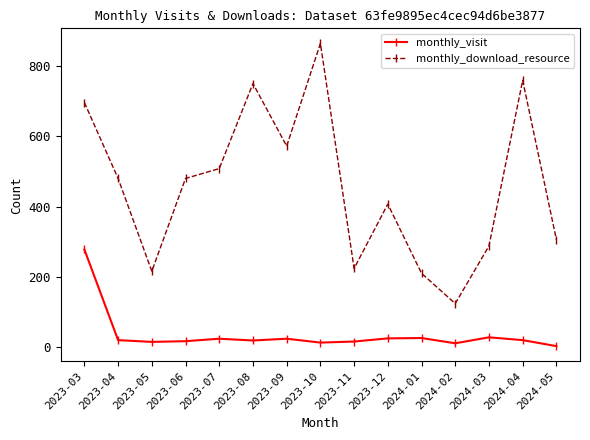

Rank the series by their maximum value, from highest to lowest.

monthly_download_resource, monthly_visit